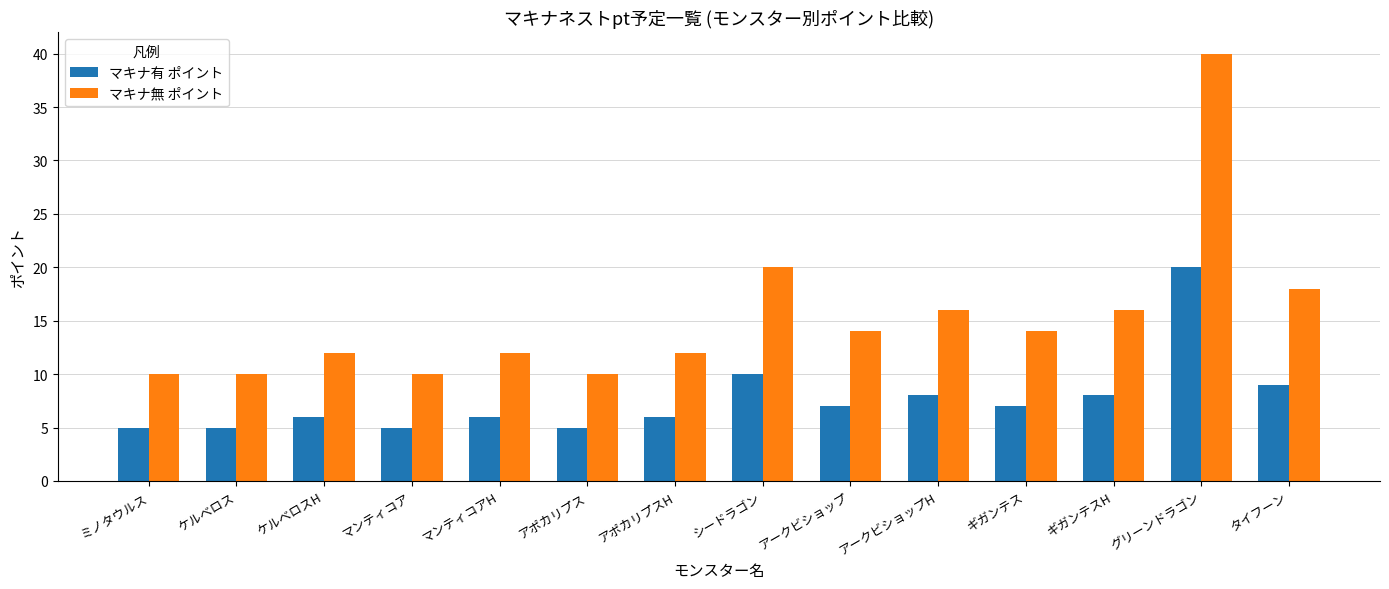

True or false: マキナ有 ポイント has a value of 2 at アポカリプス.

False